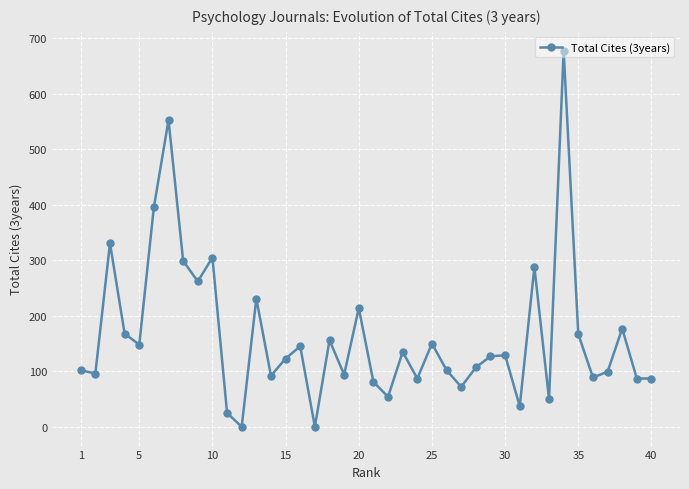

What is the greatest value displayed?

678